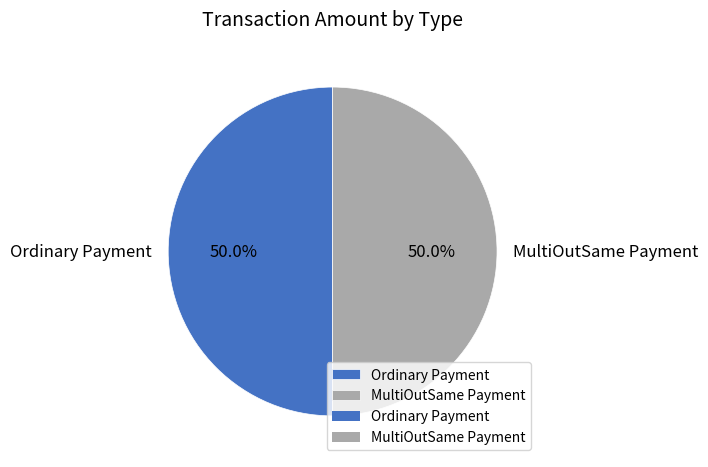

Approximately how many times larger is the value at Ordinary Payment compared to MultiOutSame Payment?

1.0